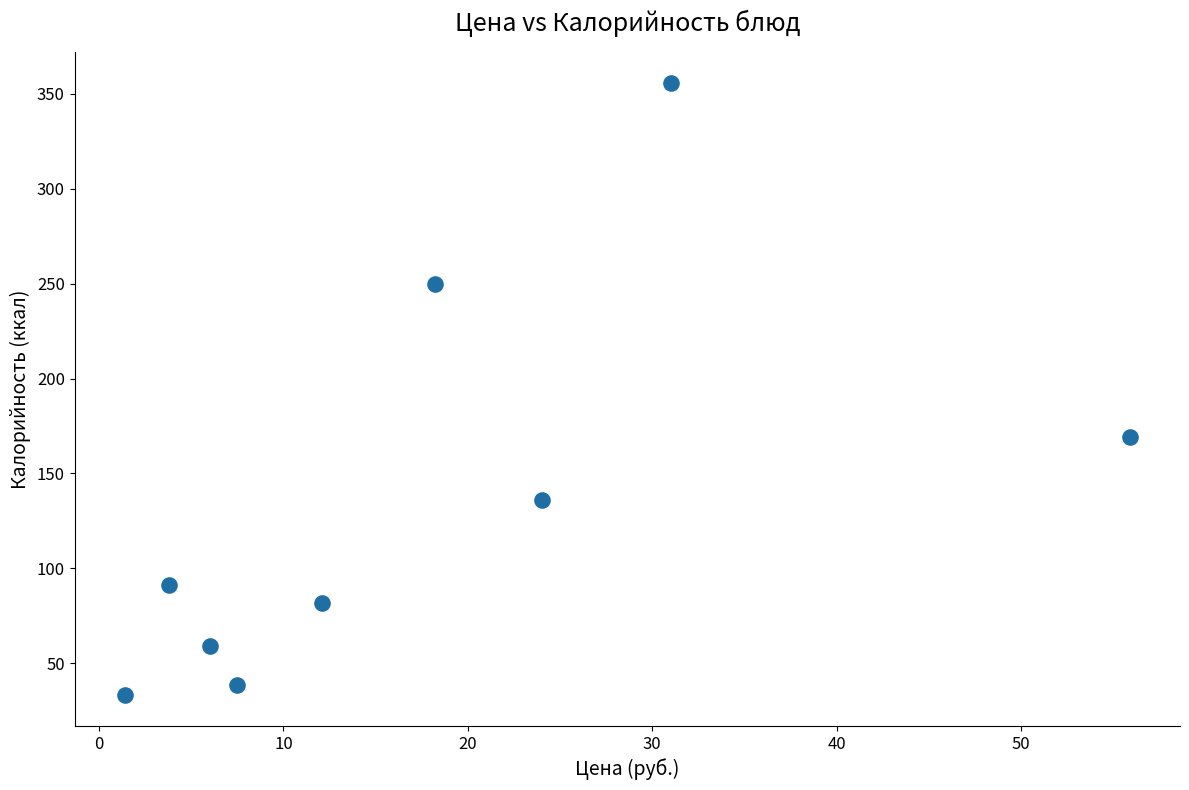

What is the range of X values (max minus min)?

54.5